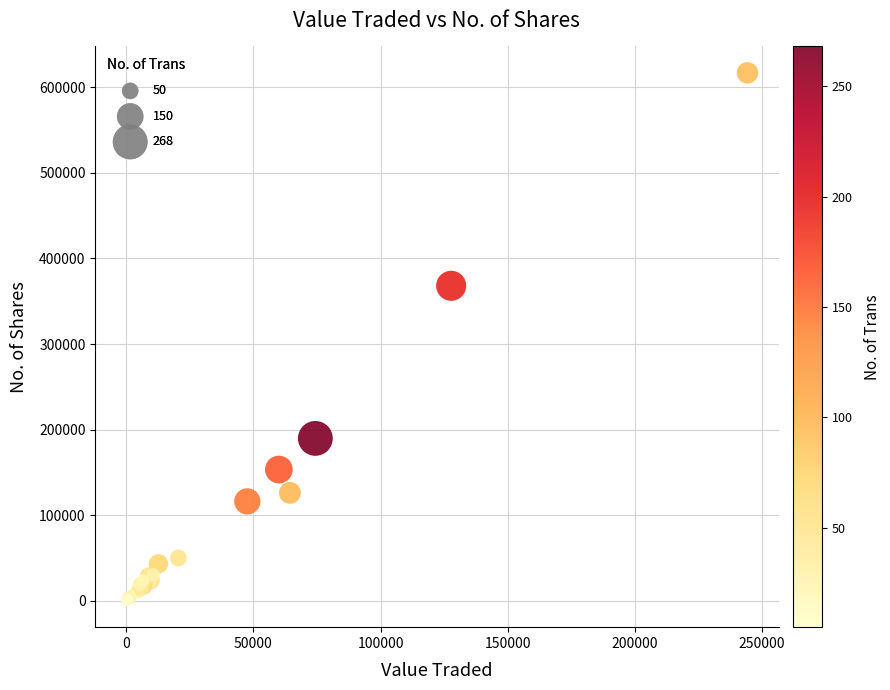

What Y value in the scatter plot is closest to 308517?

368120